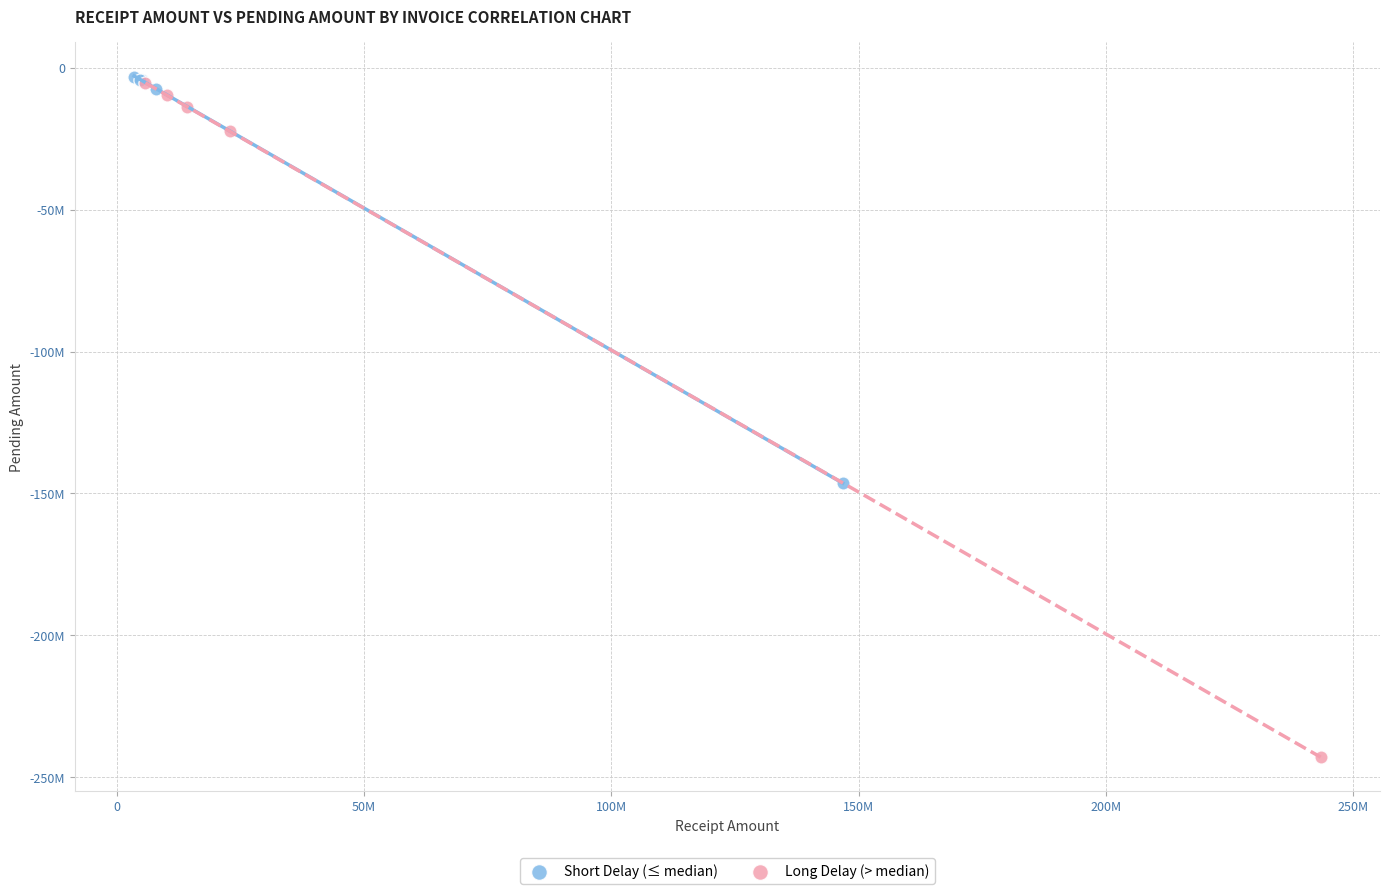

What are all the series names shown in the legend?

Short Delay (≤ median), Long Delay (> median)